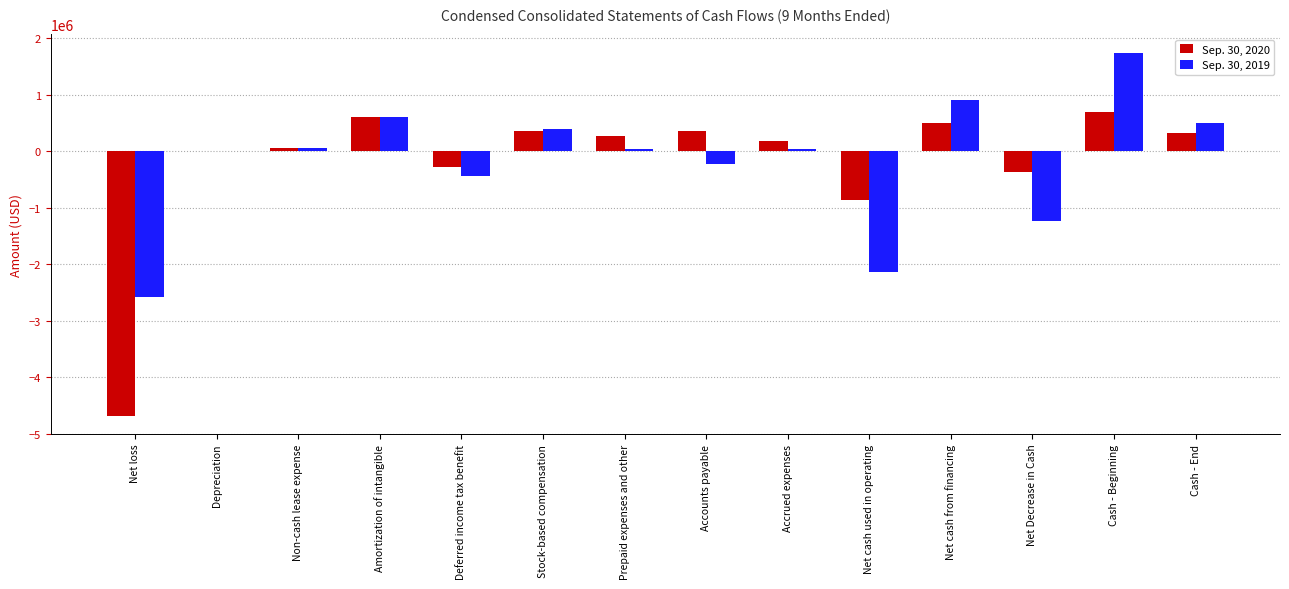

Are the bars horizontal?

No